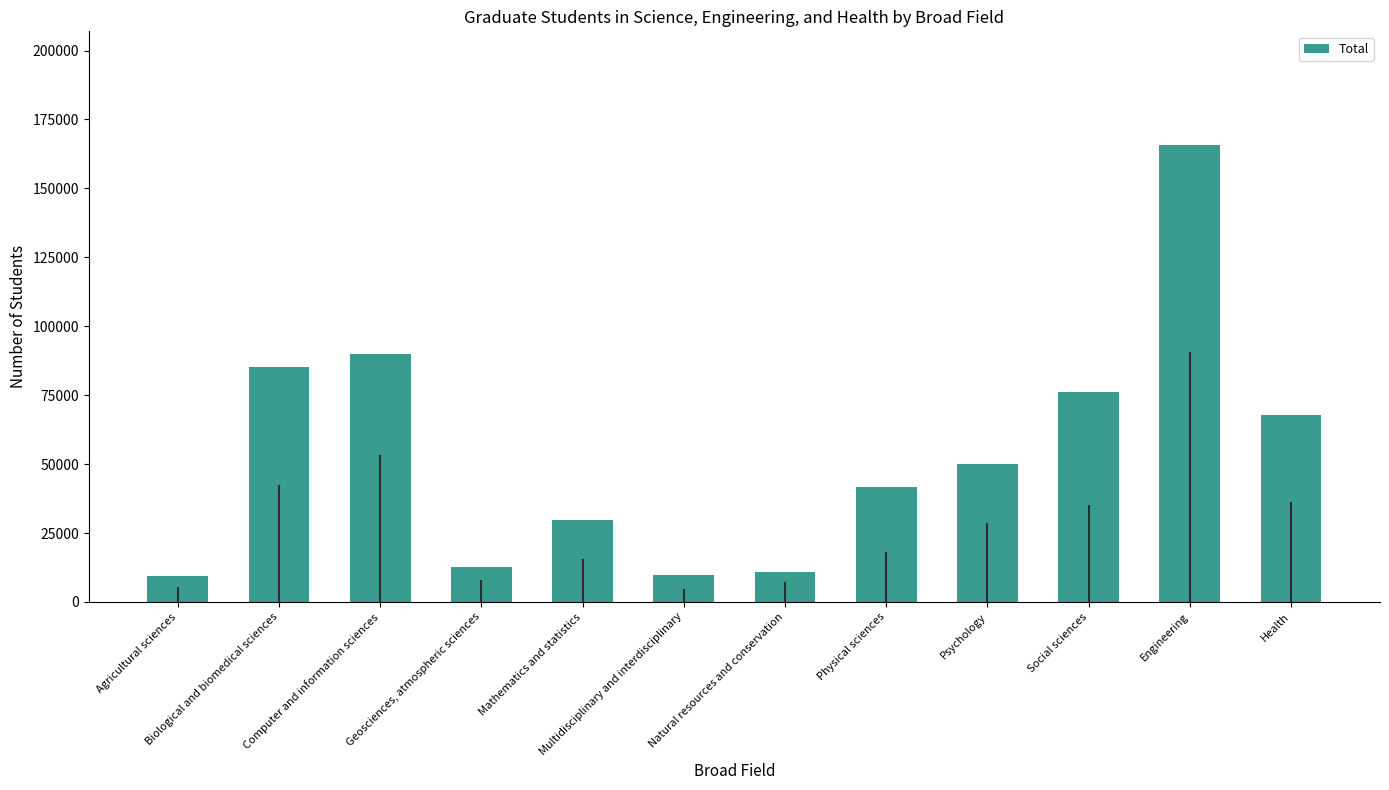

Which has a higher value, Computer and information sciences or Psychology?

Computer and information sciences